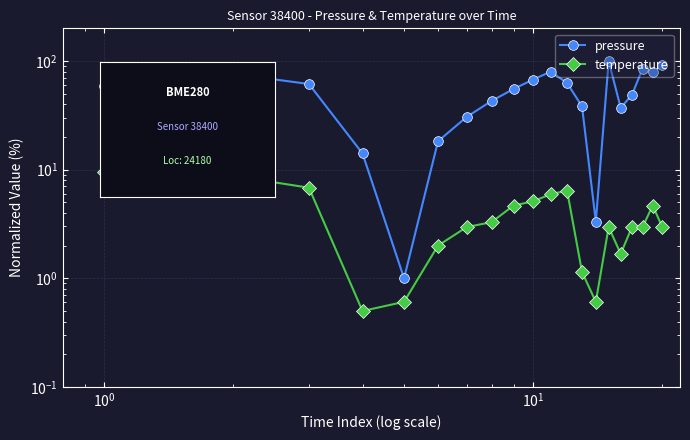

How many categories are shown in the chart?

20